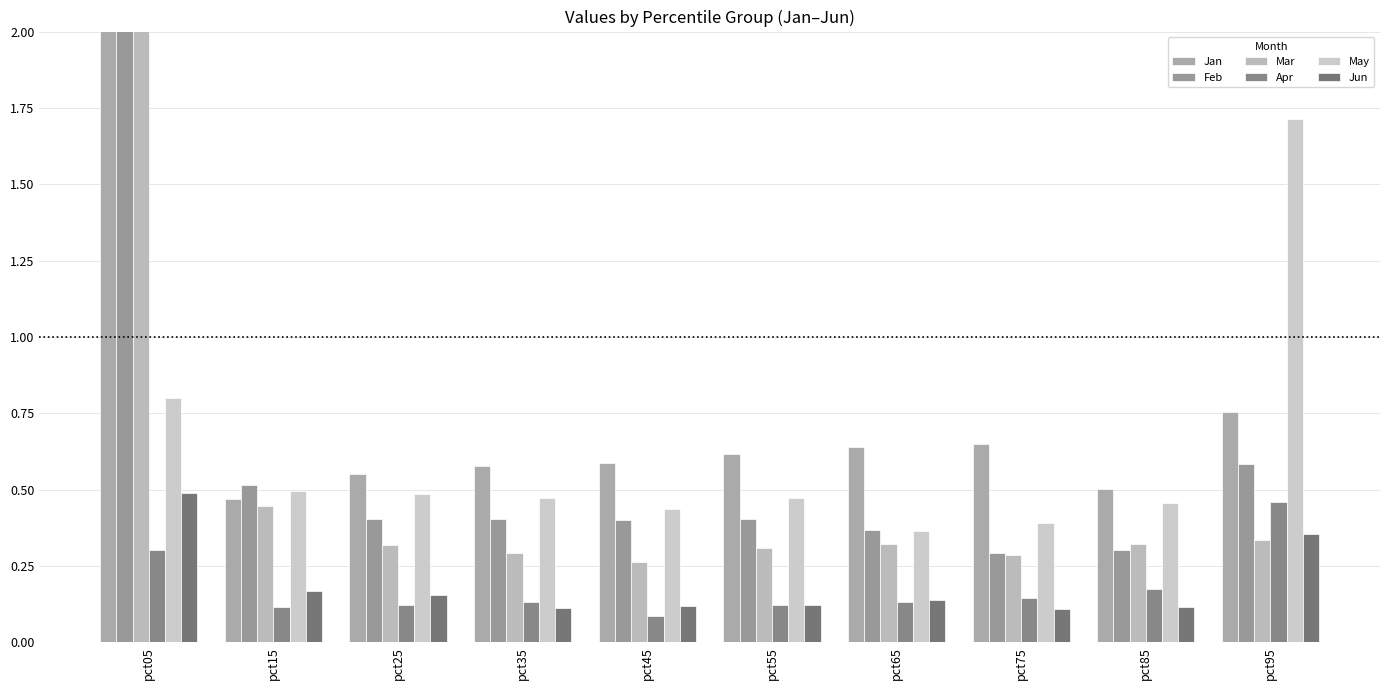

What is the smallest value displayed?

0.1